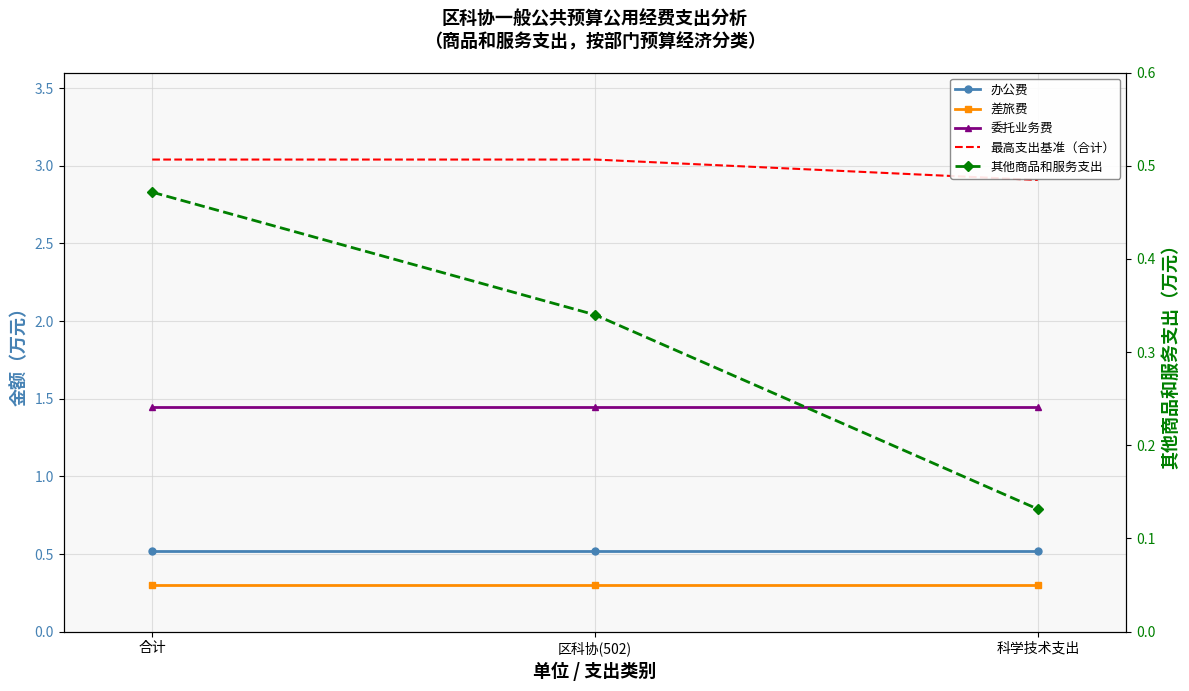

What is the total value across all series at 区科协(502)?

5.6